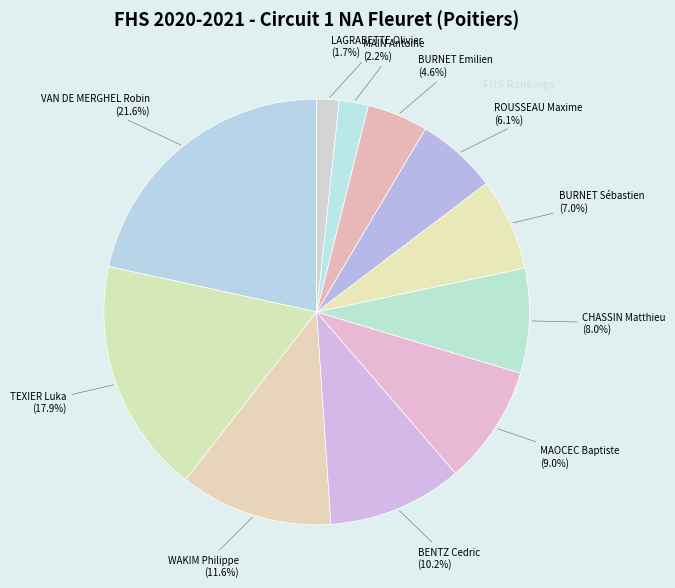

Count the number of slices in the pie.

11